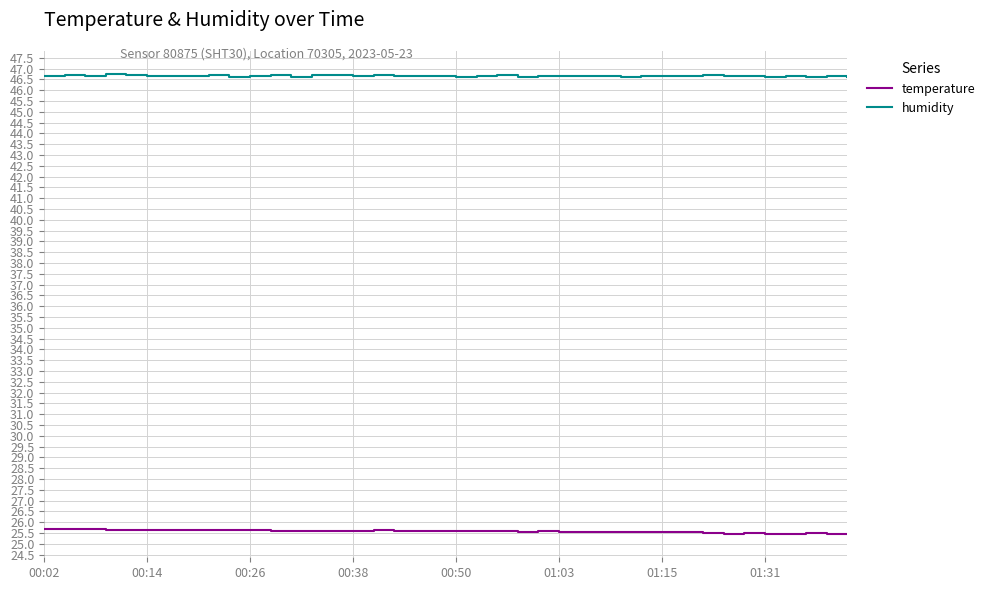

What is the maximum value shown in the chart?

46.8